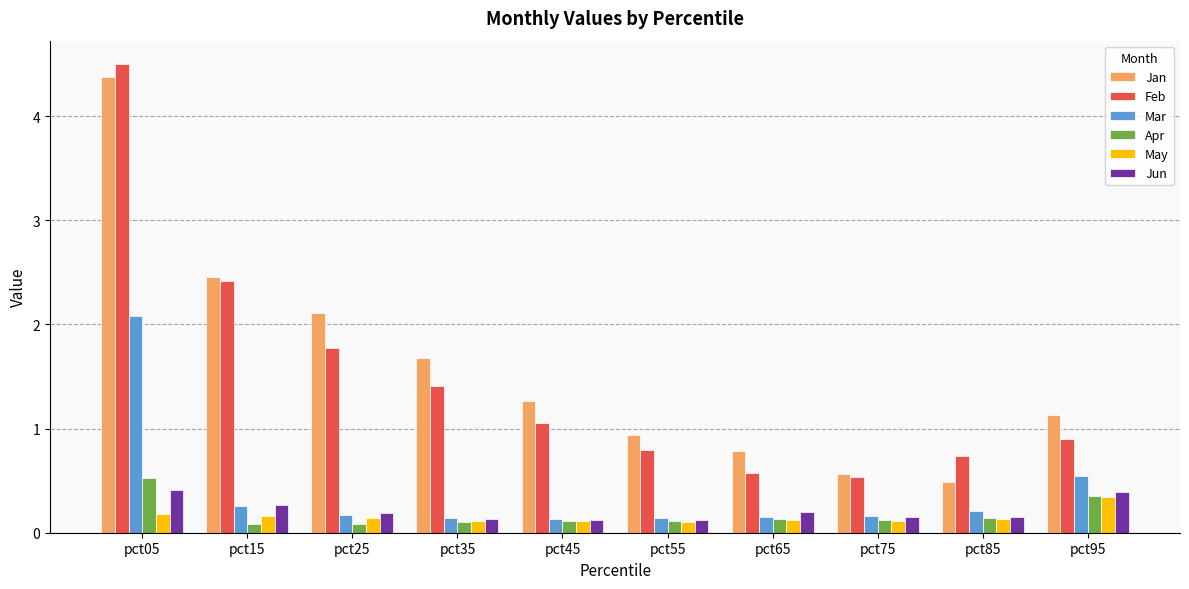

What is the value of the Jan bar at the 10th from the left?

1.1